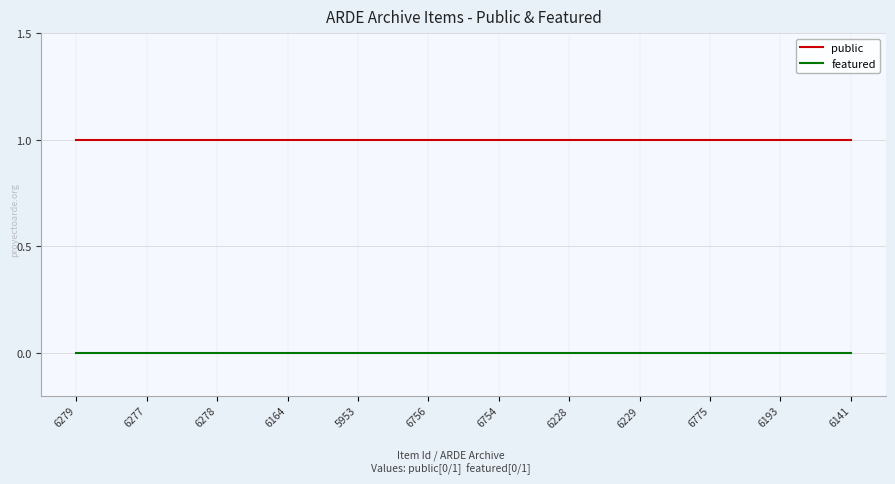

What is the difference between the highest and lowest values at 6164?

1